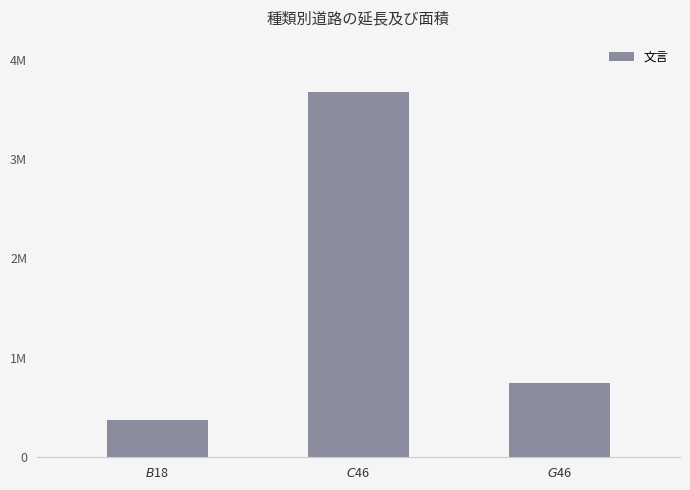

Reading left to right, transcribe all the data shown in this chart.

371322	3671465	750940